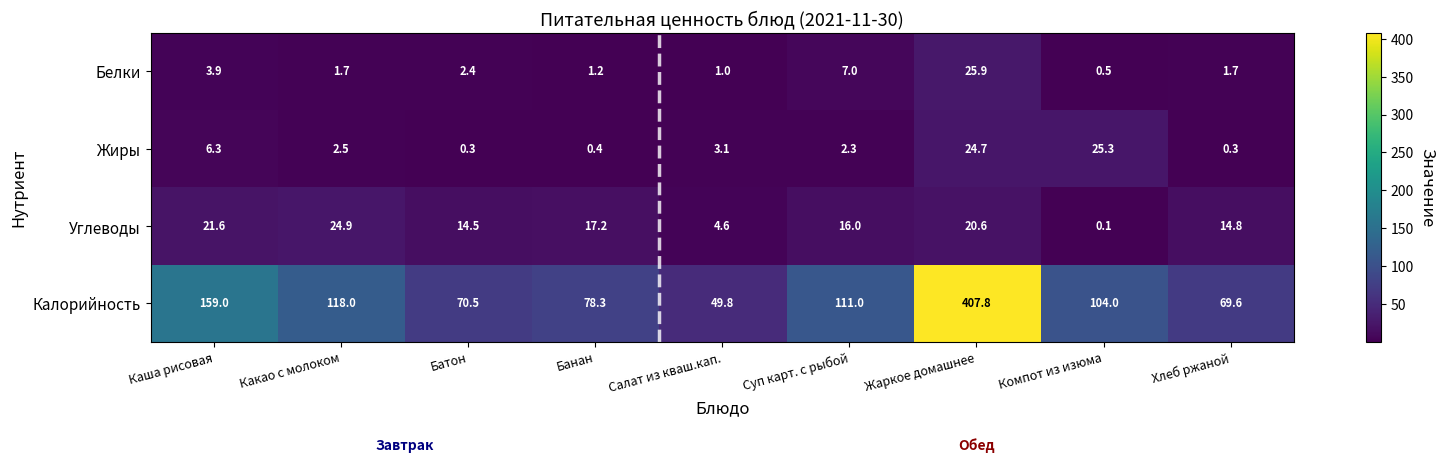

How many data points does each series have?

9